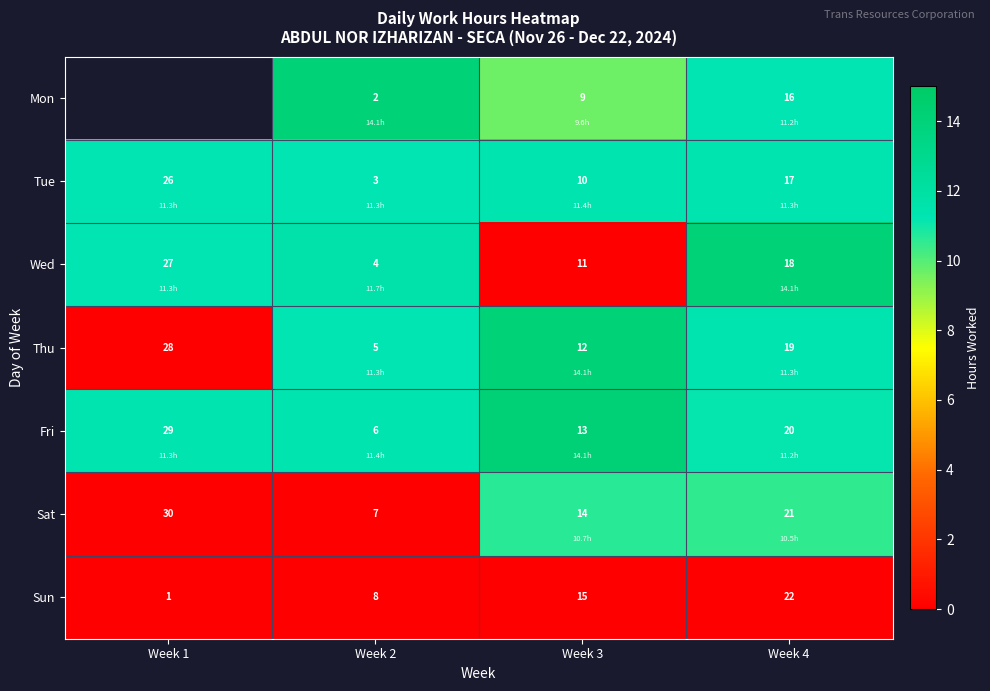

Is the value of Sun at Week 4 greater than the value of Wed at Week 1?

No